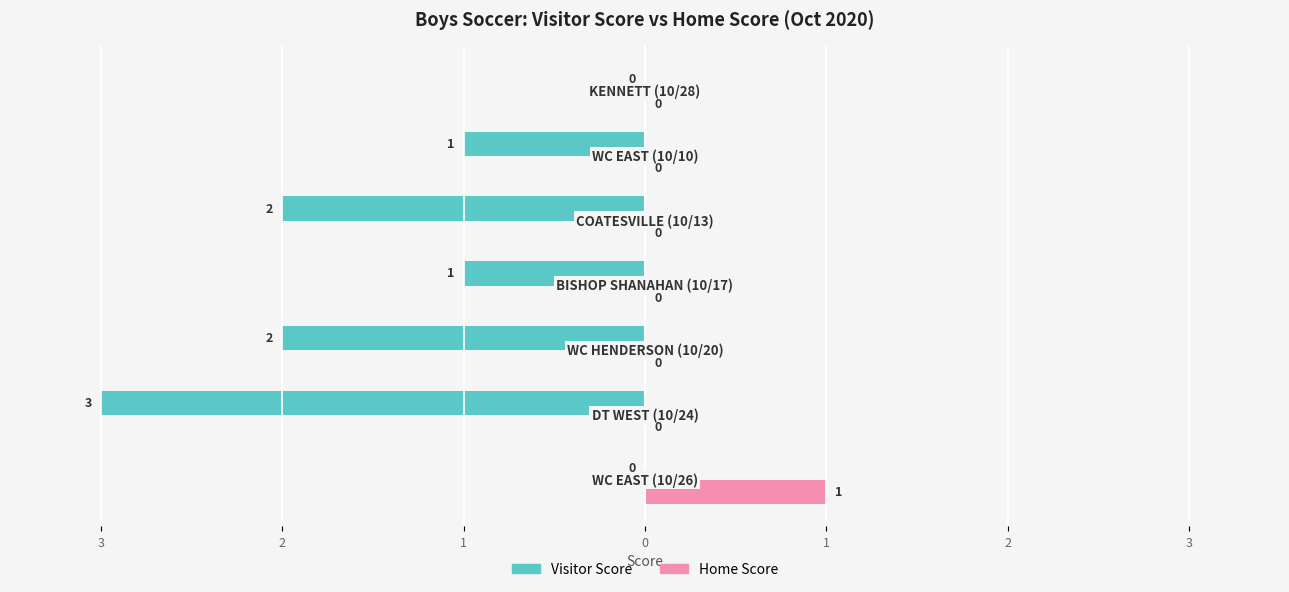

What is the label of the 2nd bar from the left?

3